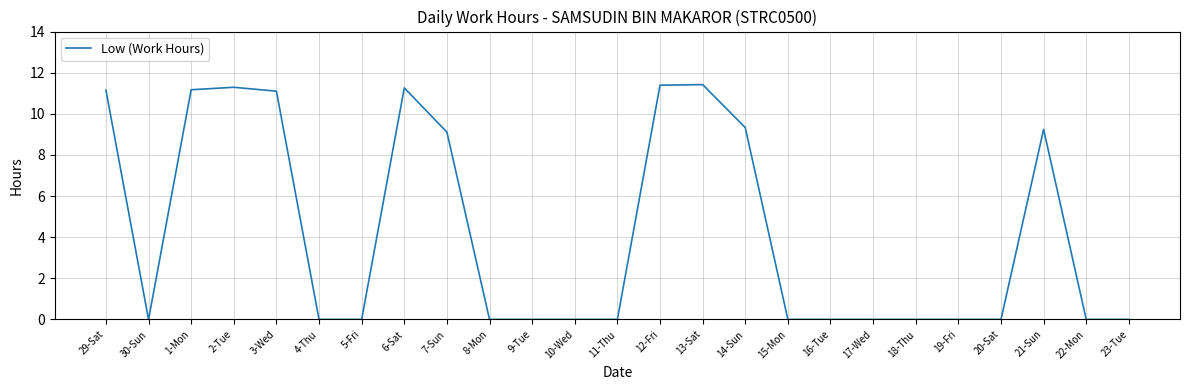

How many lines are shown in the chart?

1